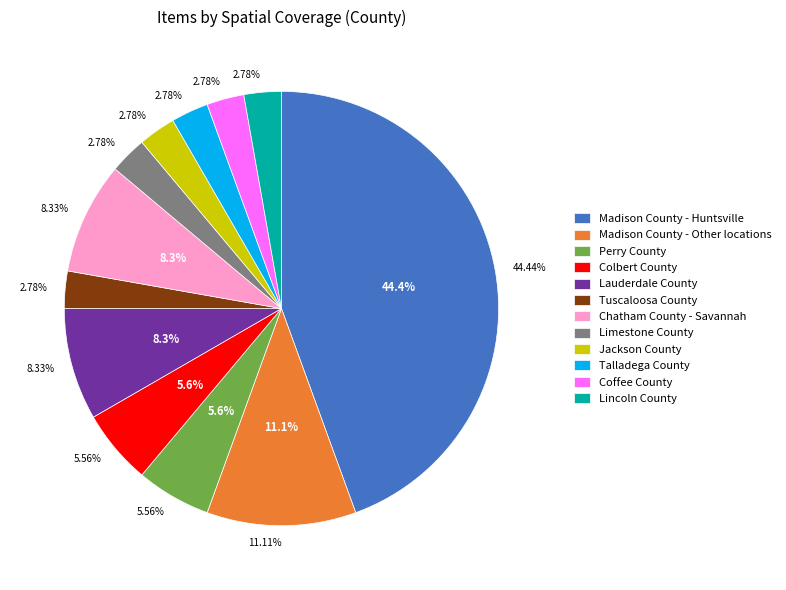

To the nearest percent, what is the difference between the largest and smallest slice percentages?

42%